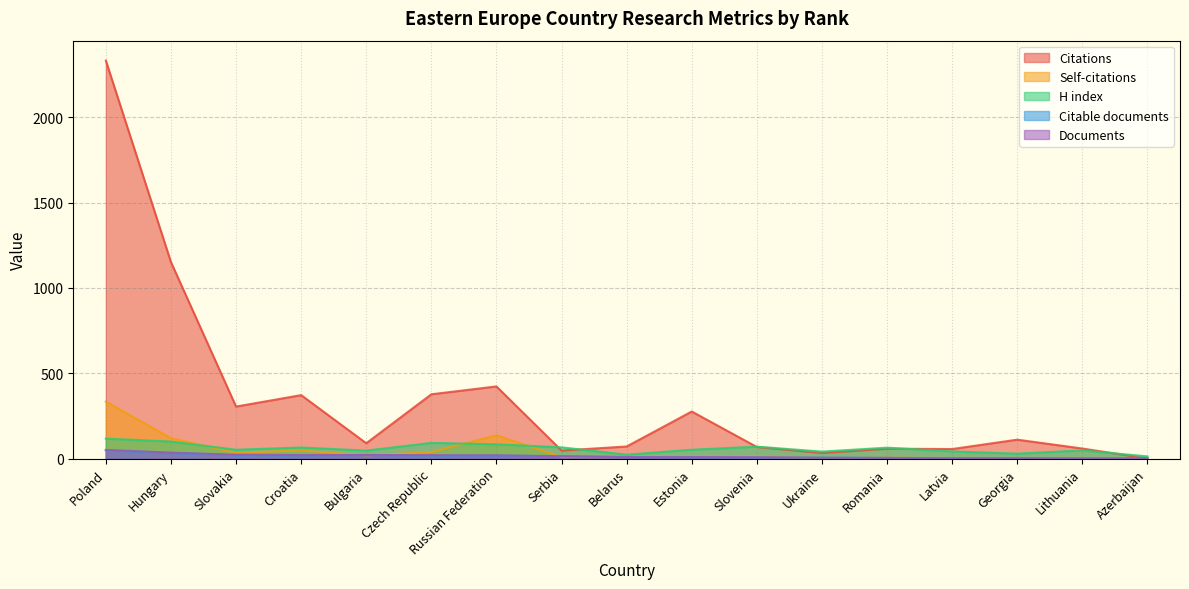

At Serbia, list the series in order from smallest to largest.

Self-citations, Citable documents, Documents, Citations, H index